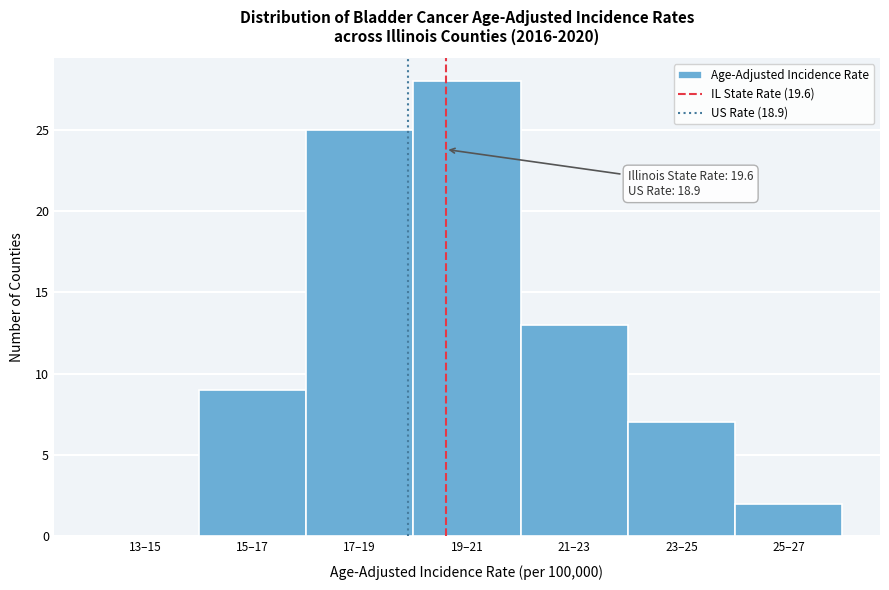

Reading left to right, list all the values displayed in this chart.

13–15=0	15–17=9	17–19=25	19–21=28	21–23=13	23–25=7	25–27=2